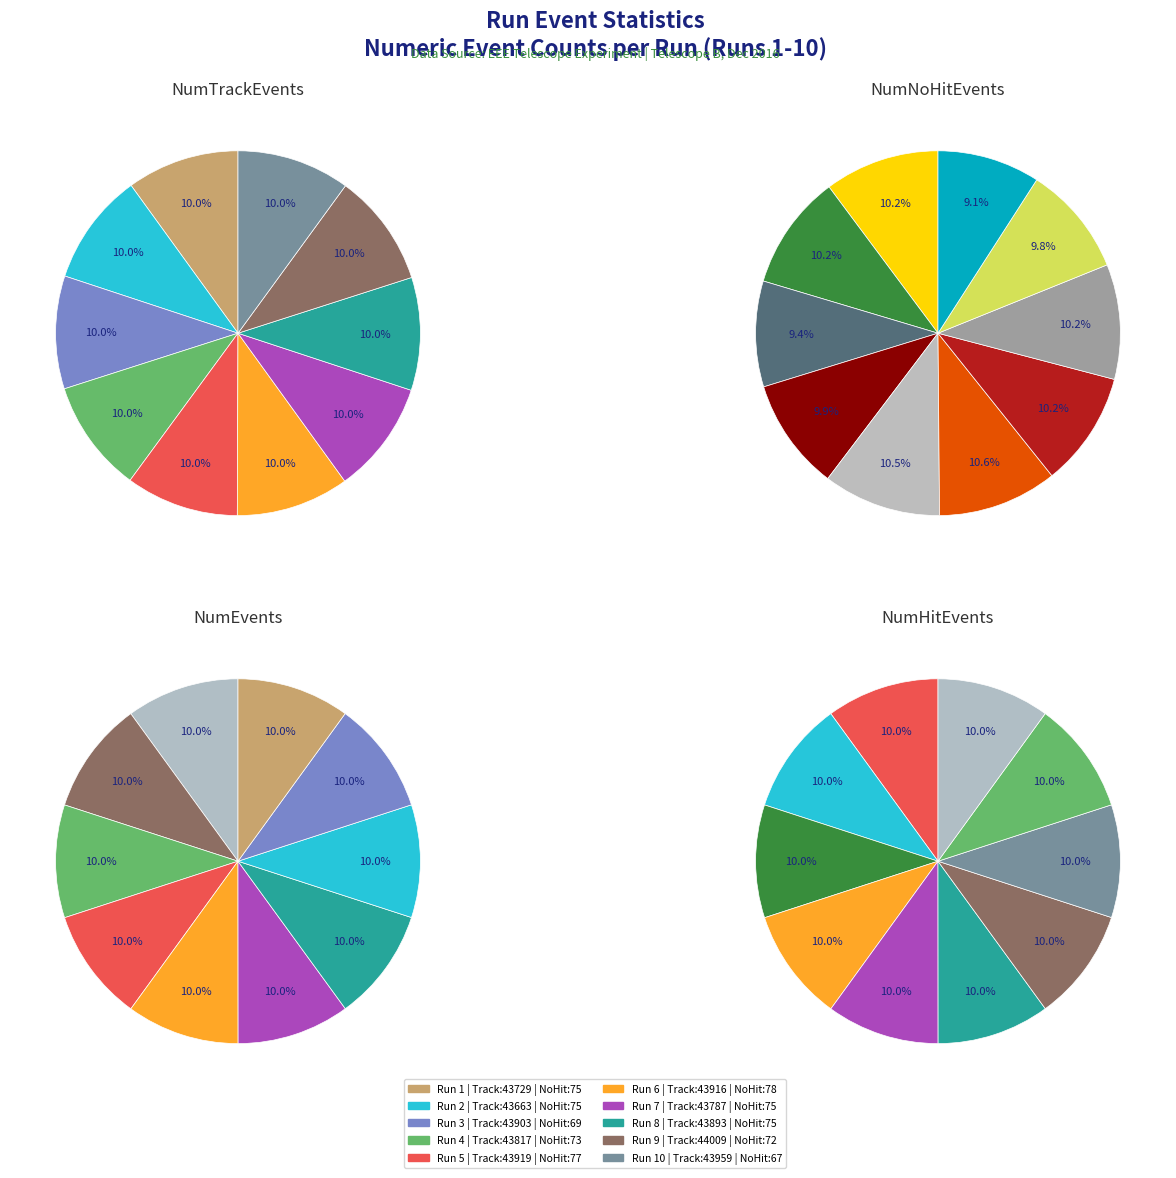

The 2 slice represents 17% of the pie. True or false?

False